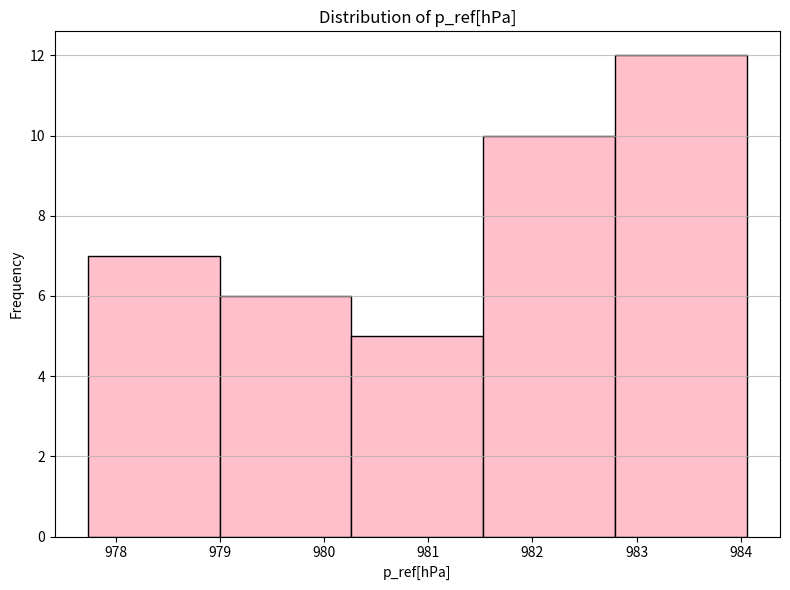

Reading left to right, transcribe this chart: for each bar, give the range it covers on the x-axis and its height. Neither the bar edges nor the heights are printed on the chart, so give them approximately, as read against the axes.

977.7 to 979.0: 7
979.0 to 980.3: 6
980.3 to 981.5: 5
981.5 to 982.8: 10
982.8 to 984.1: 12